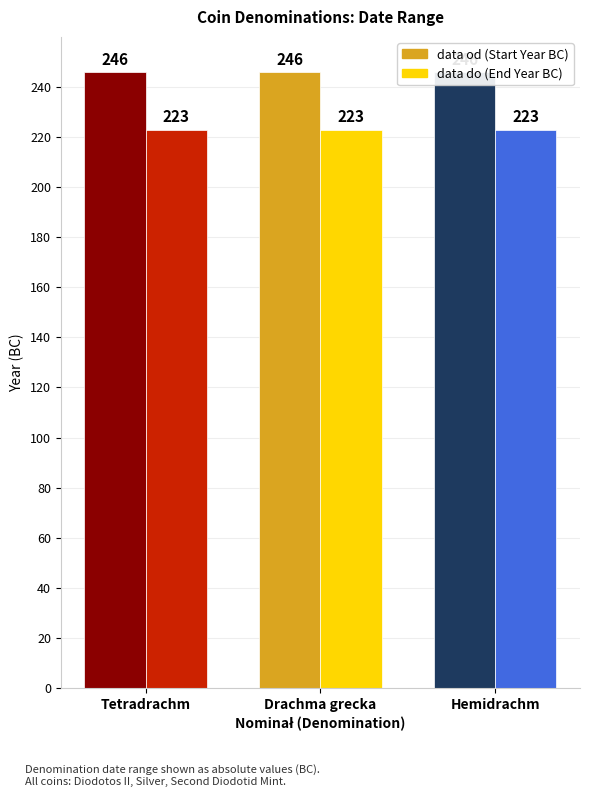

What is the label of the 3rd bar from the right?

Tetradrachm